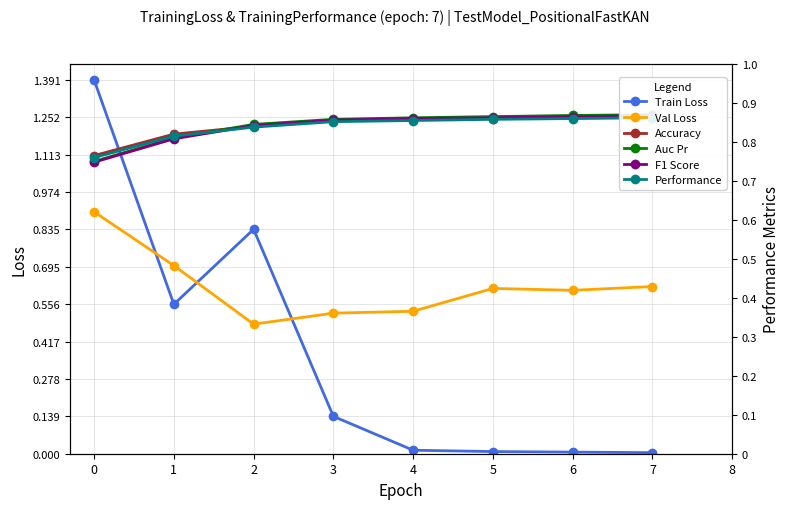

What value does the Accuracy series have at 6?

0.9